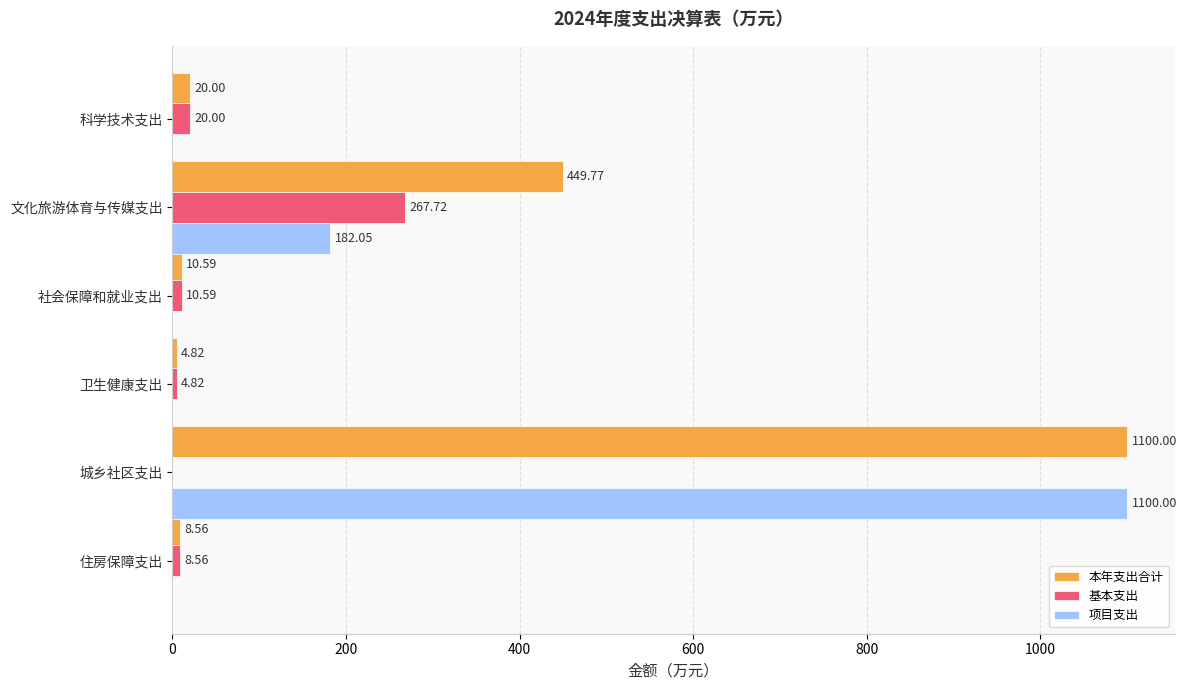

At which category is the sum across all series the highest?

城乡社区支出